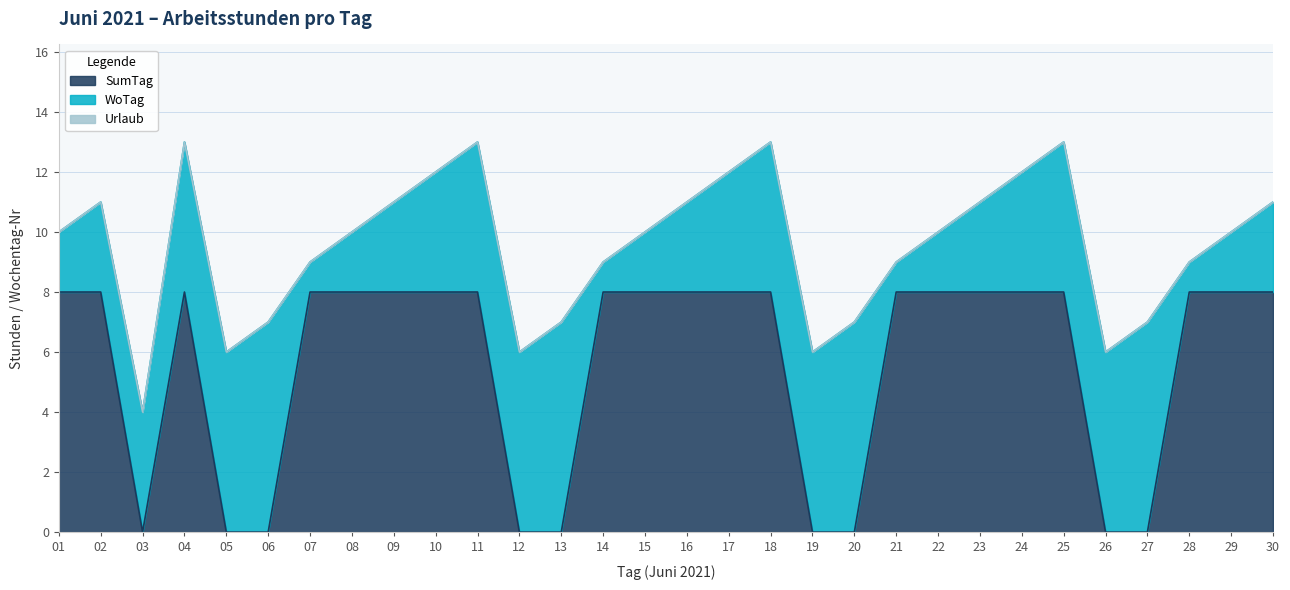

What is the value of the SumTag point at the 22nd from the left?

8